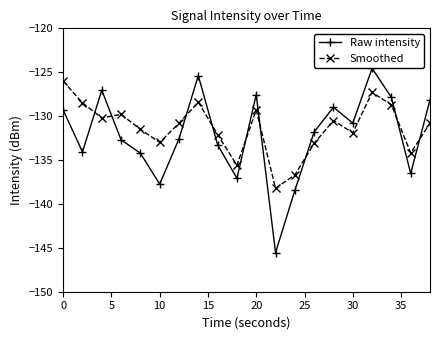

How many interior local peaks does the Smoothed series have?

5